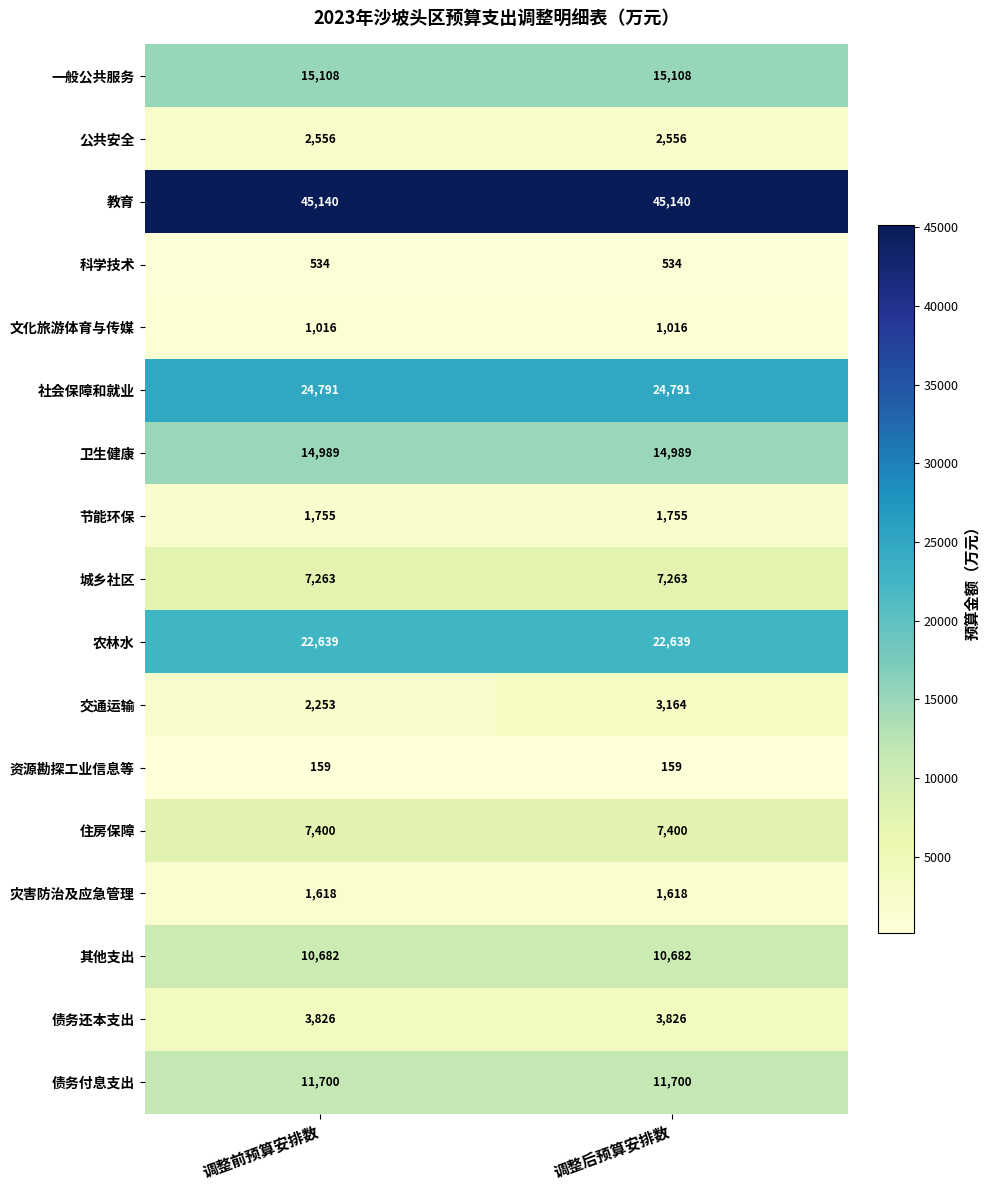

Which series has the largest total across all categories?

教育